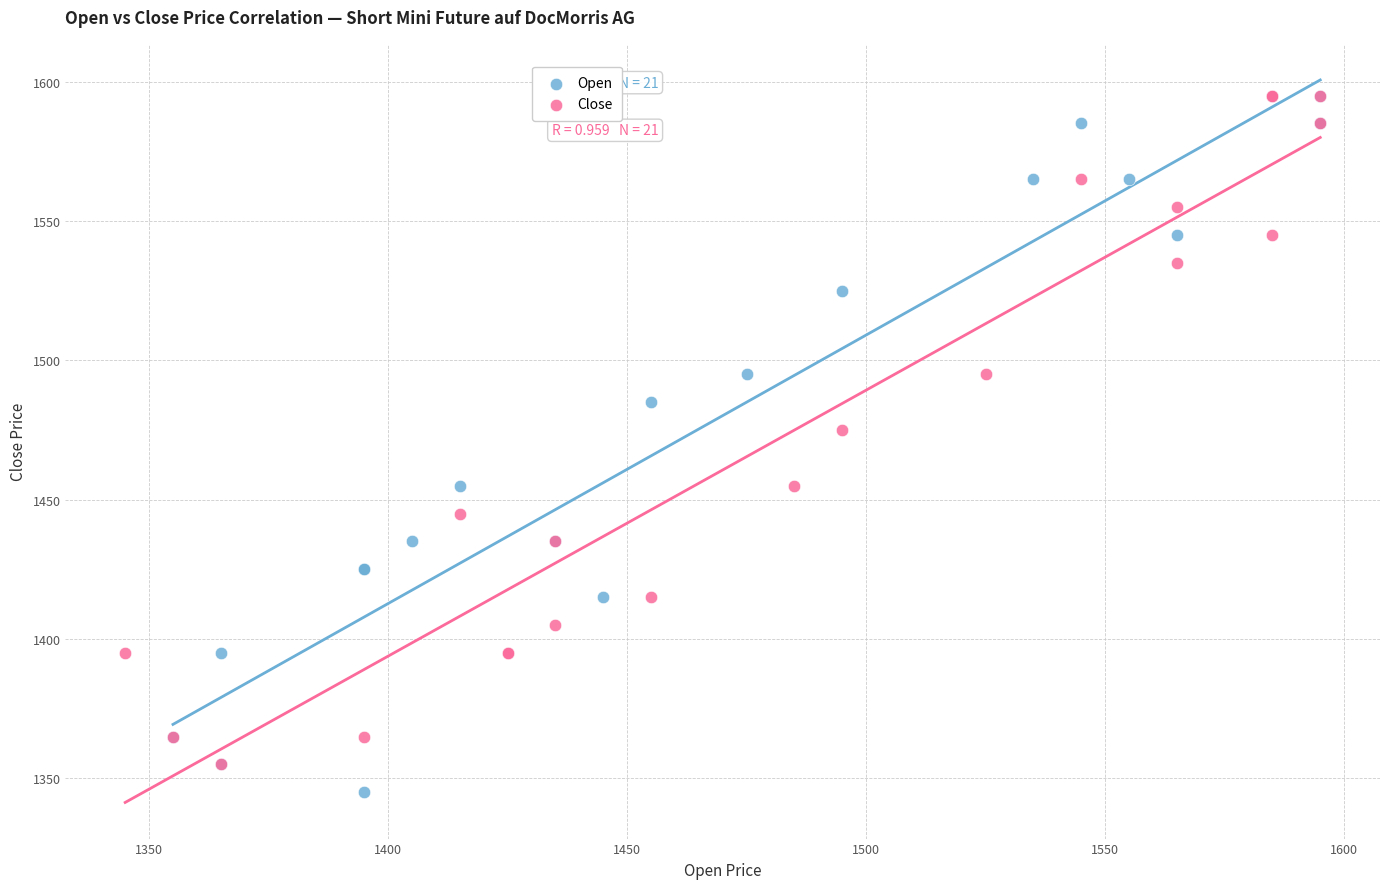

What are all the series names shown in the legend?

Open, Close